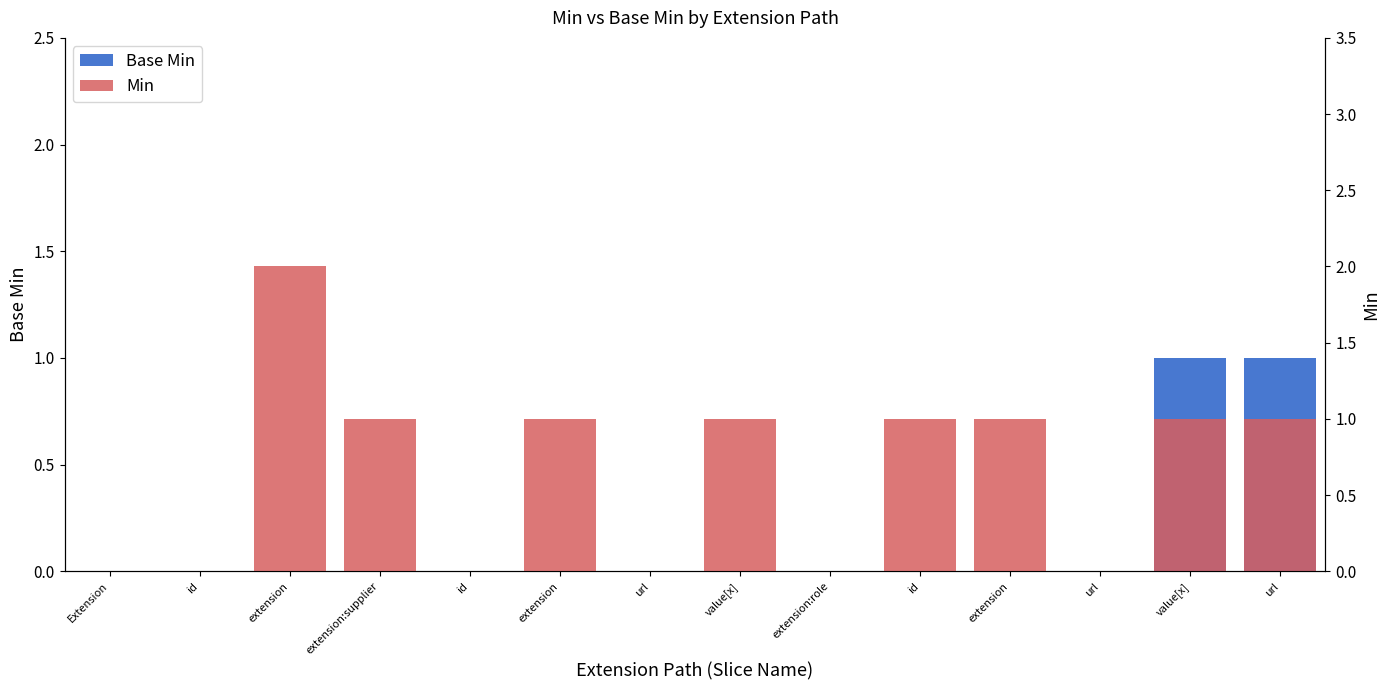

What is the difference between the maximum and minimum values in the Min series?

2